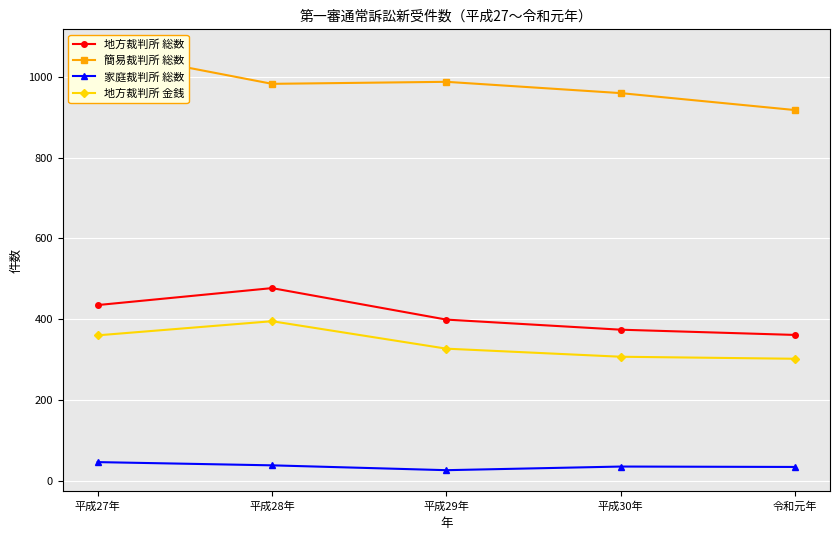

Where does the 家庭裁判所 総数 series first go above 35?

平成27年